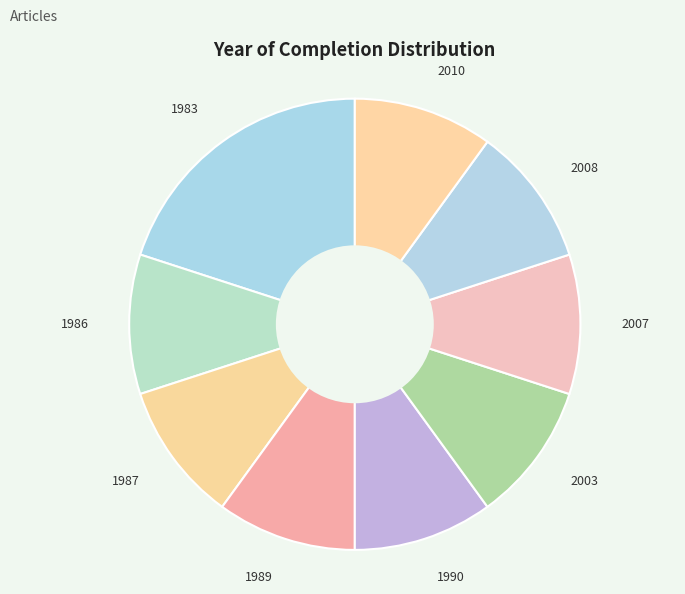

Does 1990 represent more than half of the total?

No